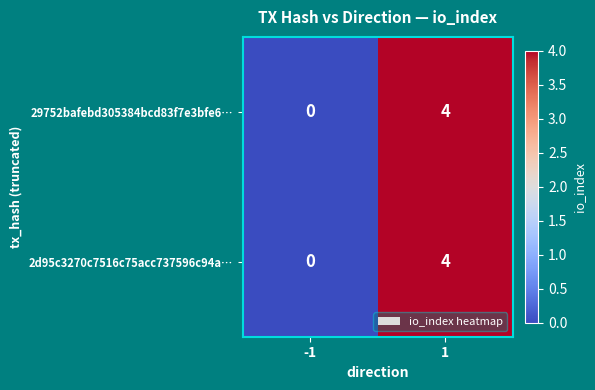

What is the difference between the maximum and minimum values in the 29752bafebd305384bcd83f7e3bfe6… series?

4